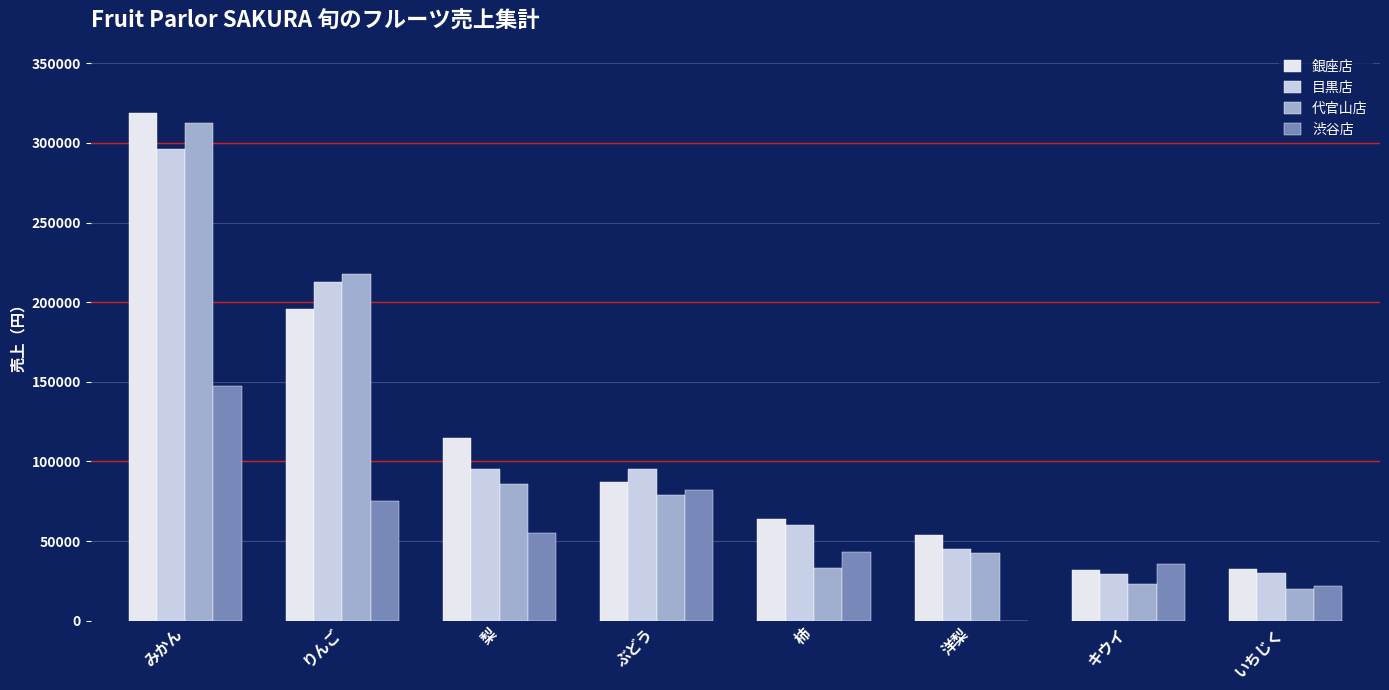

What is the total value across all series at 柿?

199600